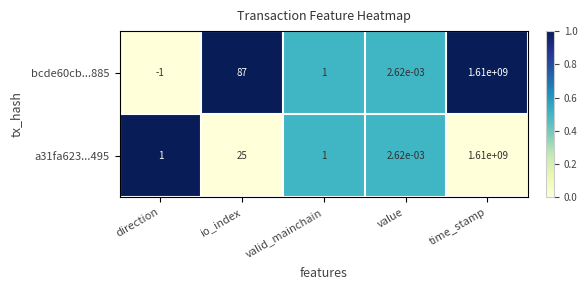

List the series in order of their overall mean, lowest first.

a31fa623...495, bcde60cb...885